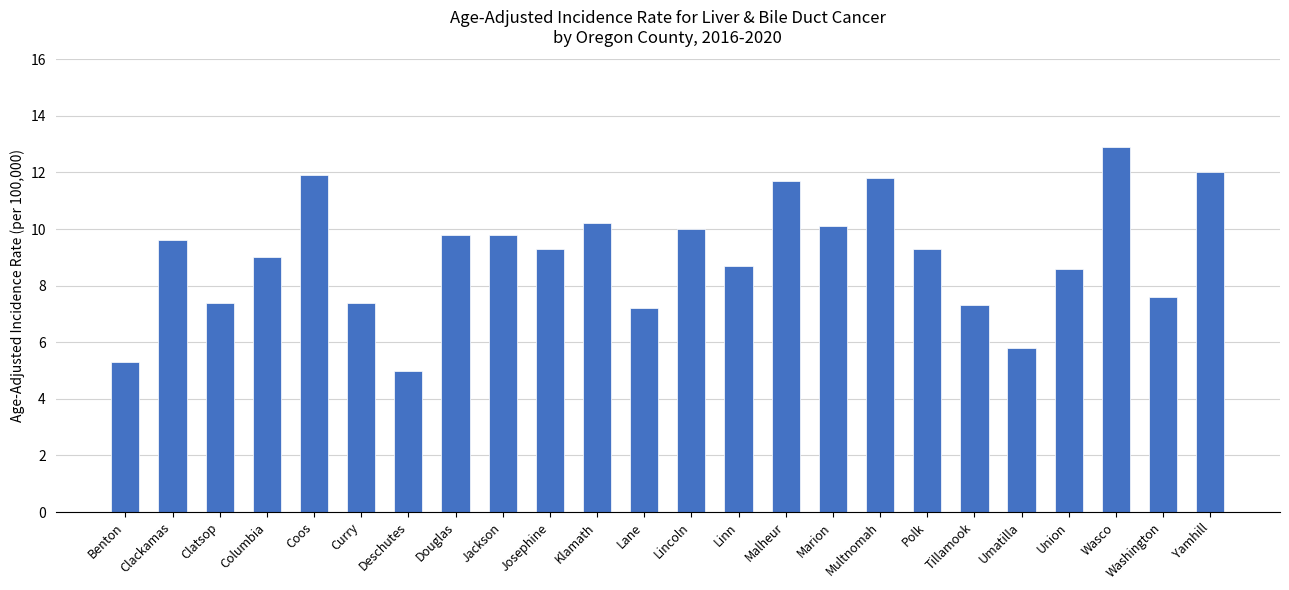

What is the value of the 15th bar from the left?

11.7